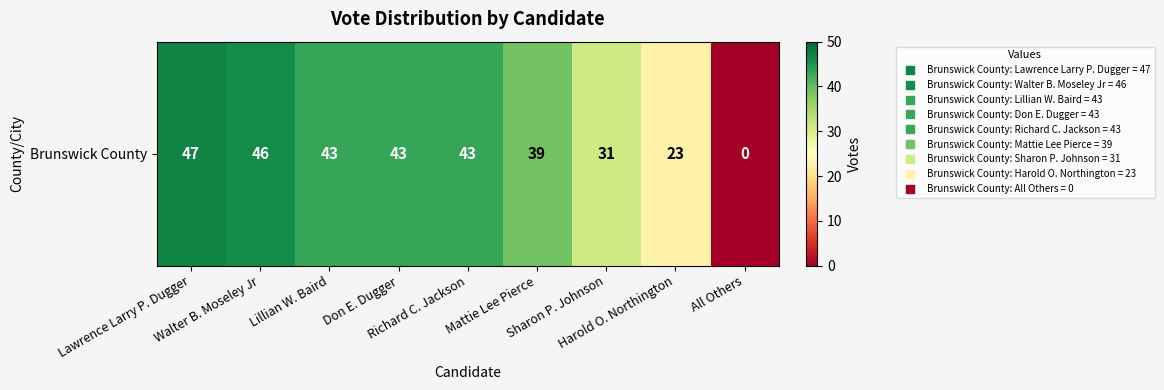

At which label is the value closest to 23?

Harold O. Northington